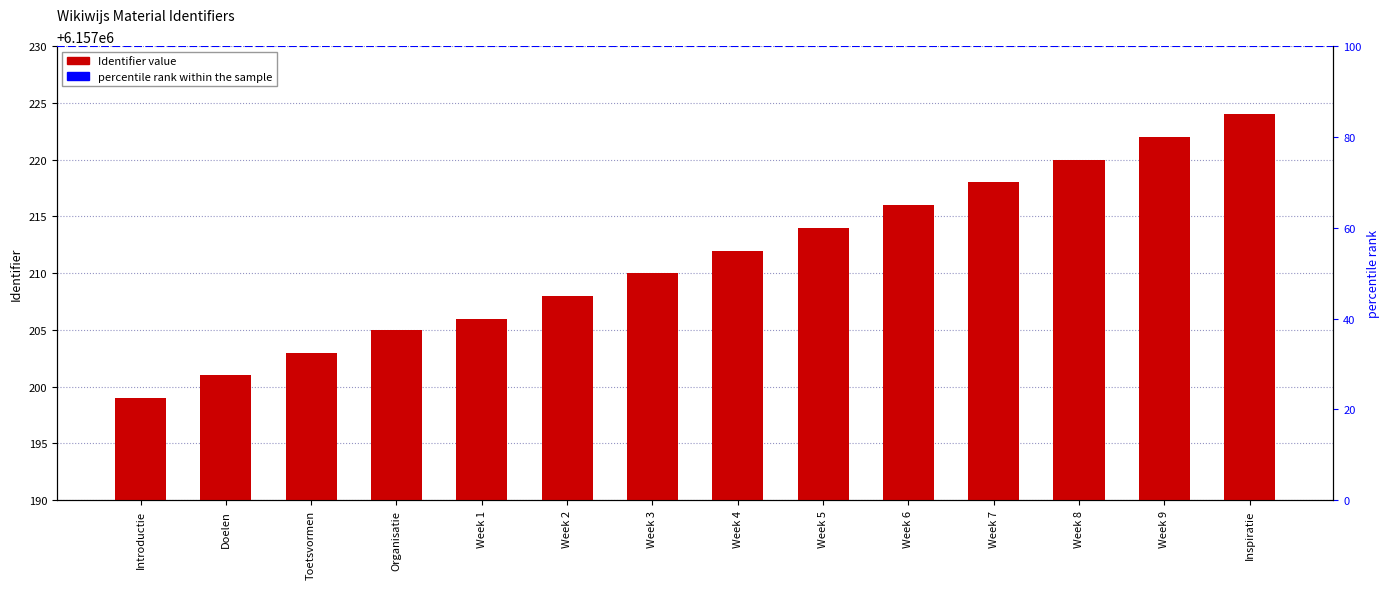

Reading left to right, transcribe all the data shown in this chart.

6157199	6157201	6157203	6157205	6157206	6157208	6157210	6157212	6157214	6157216	6157218	6157220	6157222	6157224